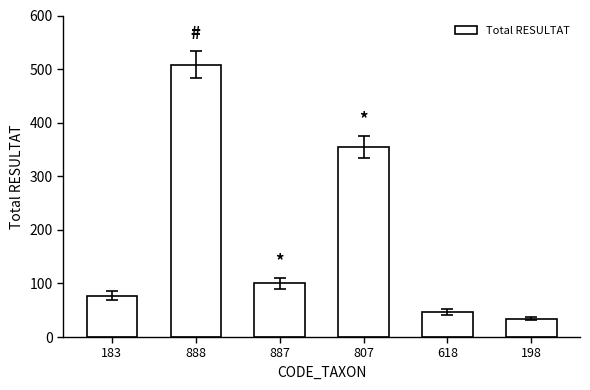

Rank the categories by value from lowest to highest.

198, 618, 183, 887, 807, 888